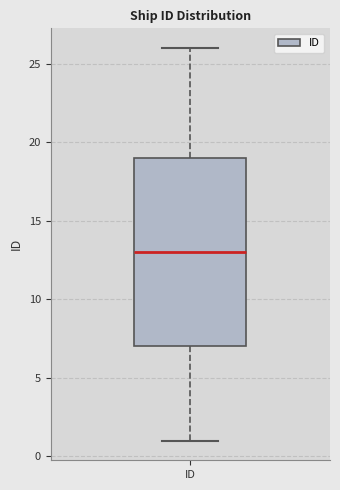

Read this box plot against the y-axis: the position of the median line, the range covered by the box, and the ends of both whiskers. The values are not printed on the chart, so give them approximately, as read against the axis.

median 13, box 7 to 19, whiskers 1 to 26